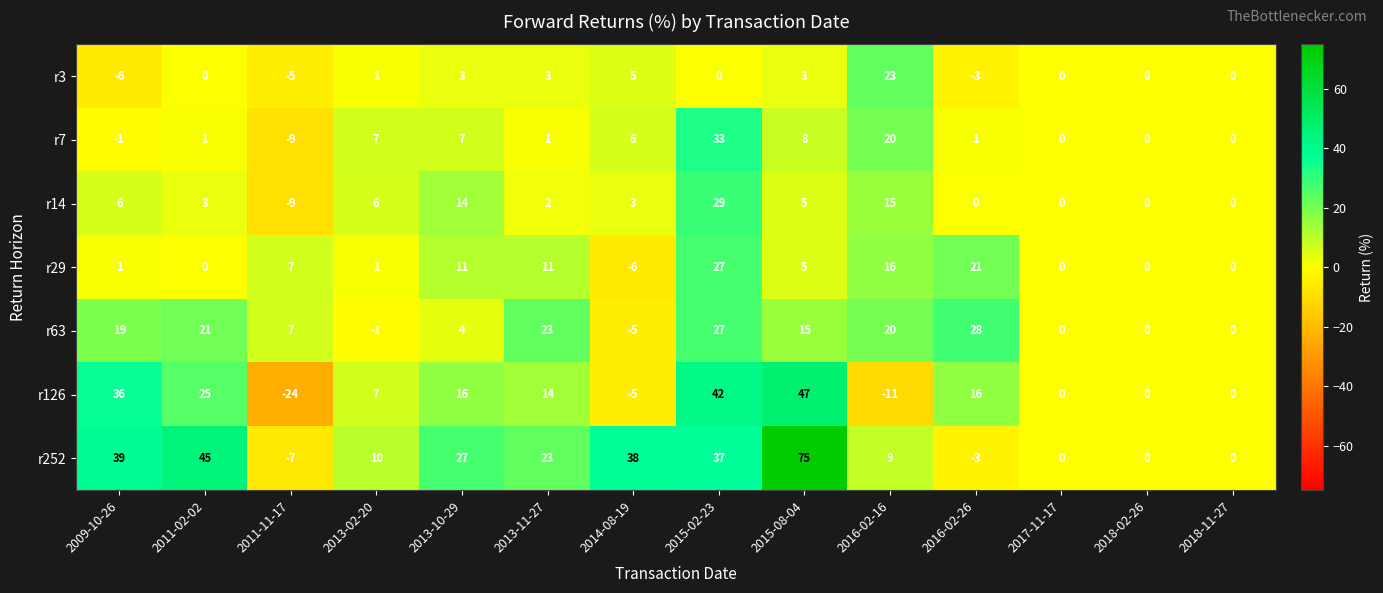

Count the number of data series in this chart.

7